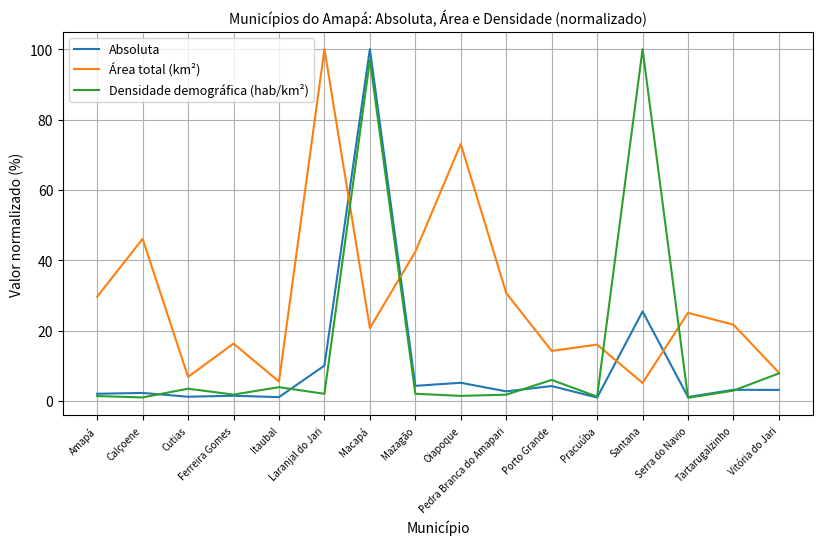

At which label is Densidade demográfica (hab/km²) closest to 50?

Vitória do Jari